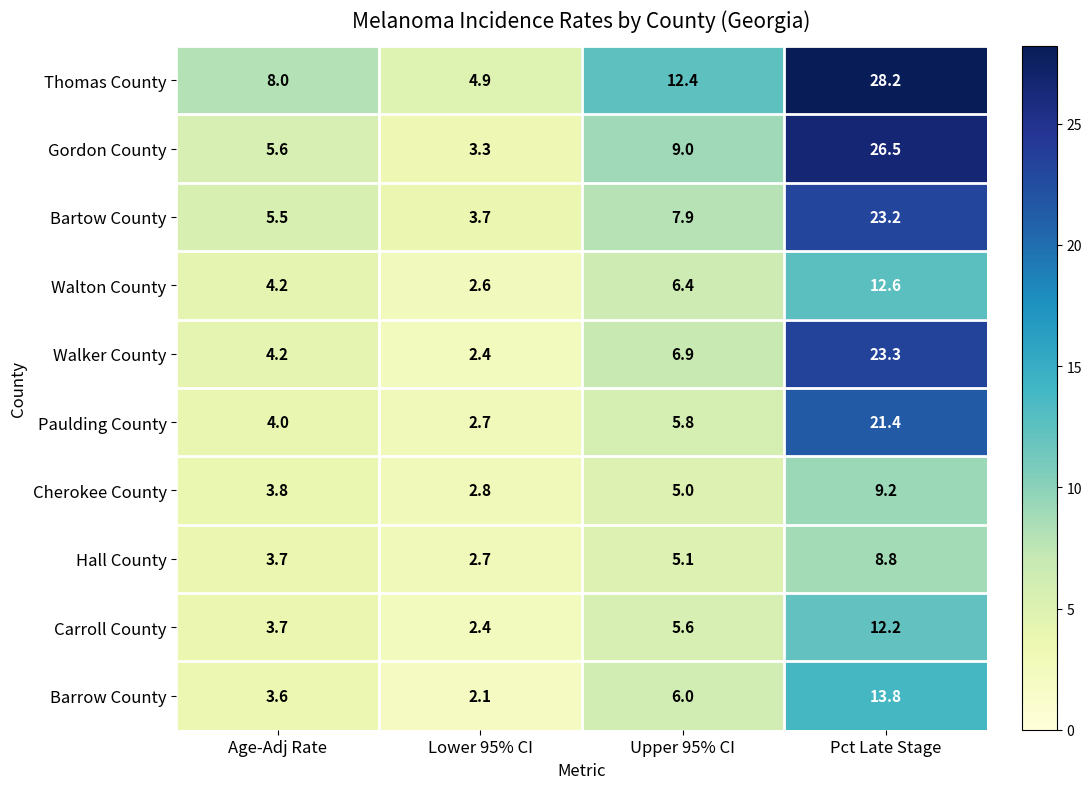

At which label is Thomas County closest to 16?

Upper 95% CI